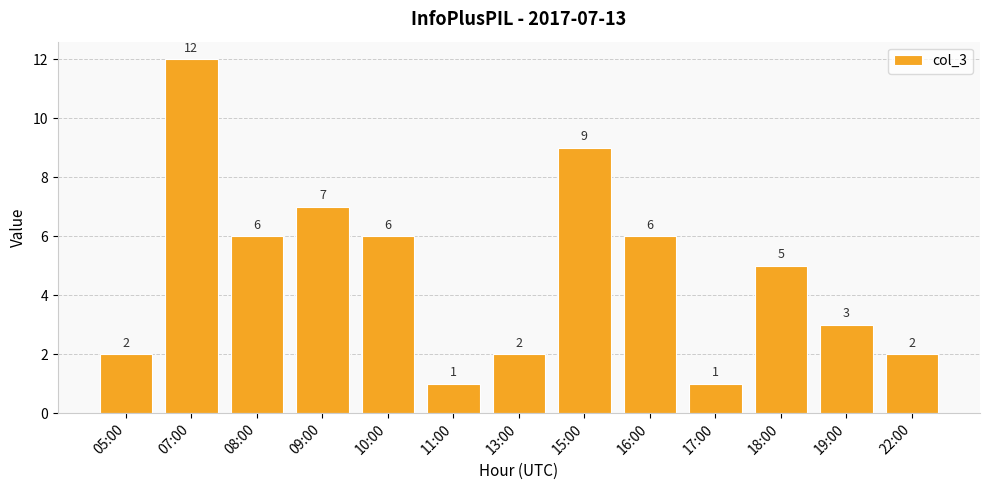

What is the sum of the values at 11:00 and 22:00?

3